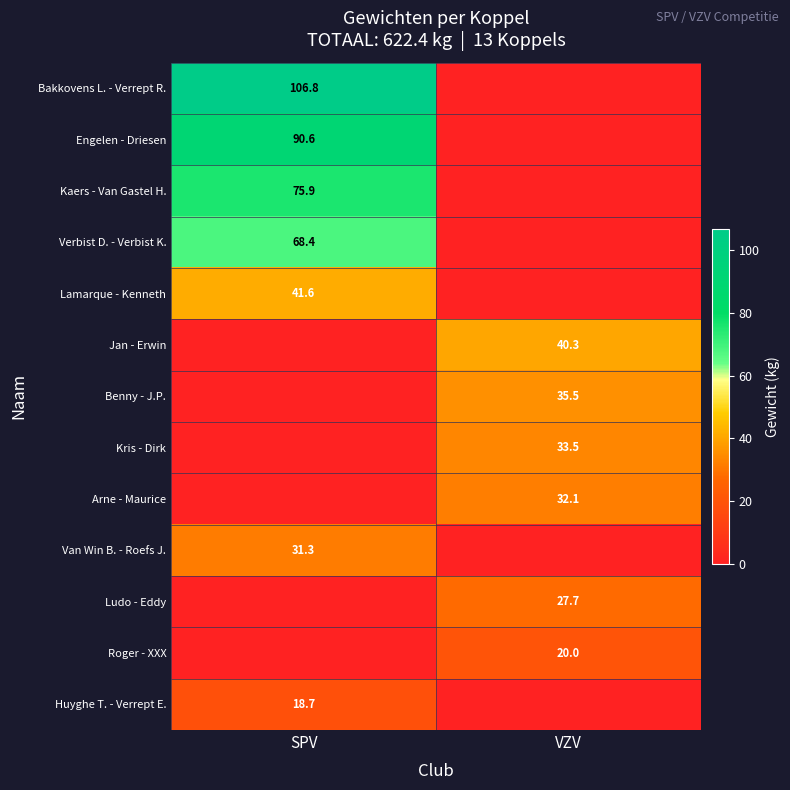

Is it true that Roger - XXX equals 33.3 at VZV?

False